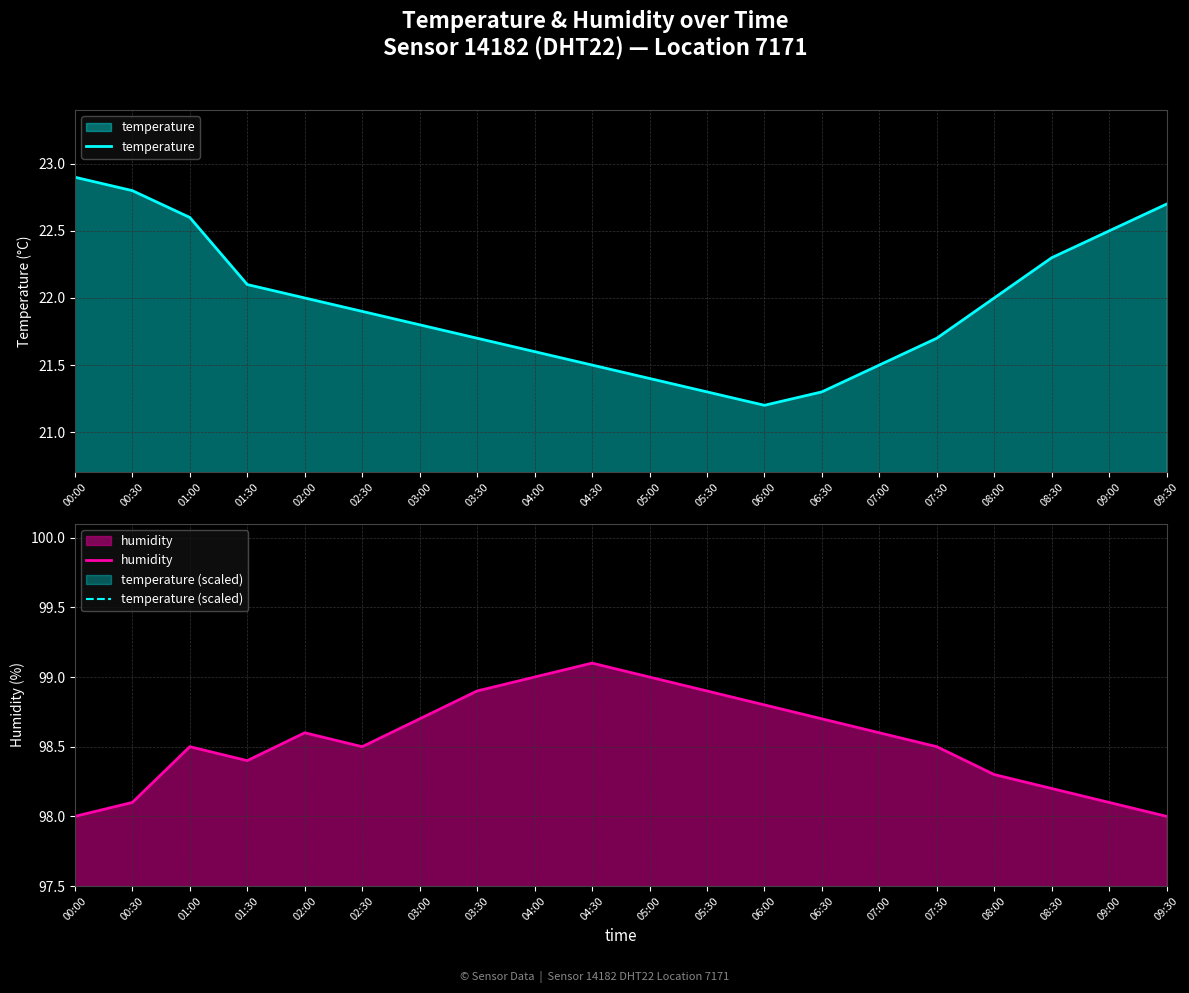

Is the value of temperature (scaled) at 00:30 greater than the value of humidity at 09:30?

No